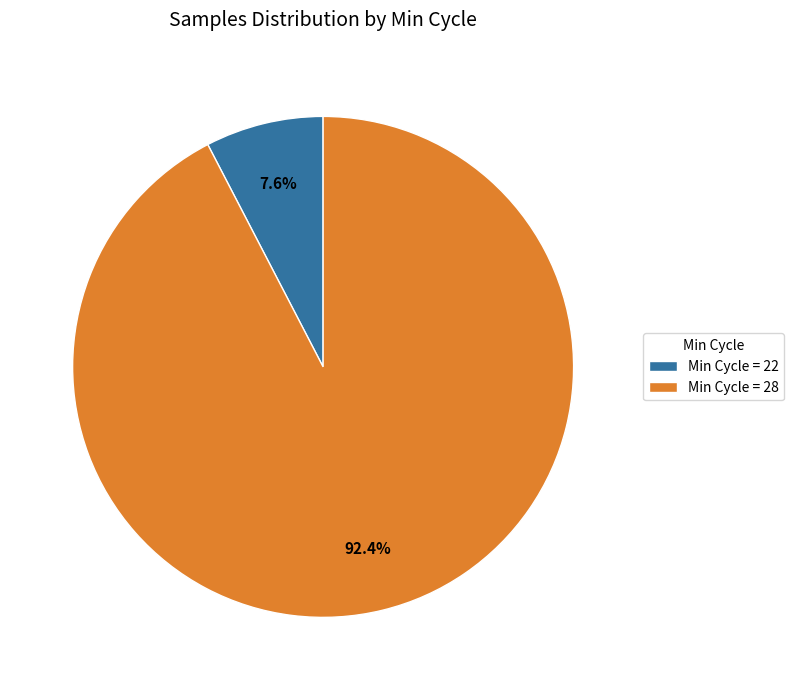

Is there any slice that represents more than half of the pie?

Yes